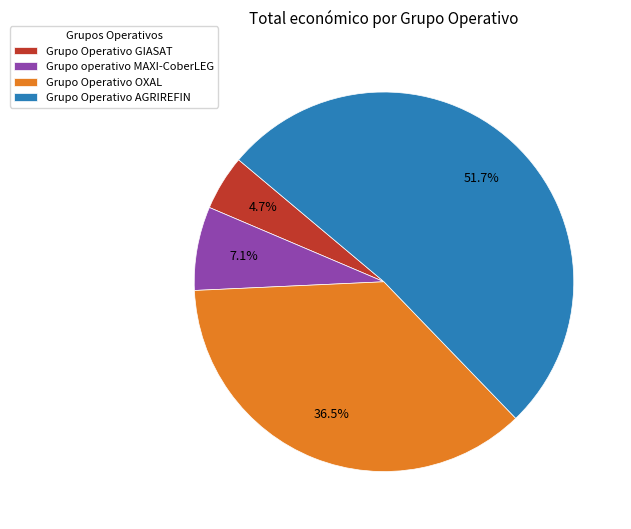

Rank the categories by value from highest to lowest.

Grupo Operativo AGRIREFIN, Grupo Operativo OXAL, Grupo operativo MAXI-CoberLEG, Grupo Operativo GIASAT